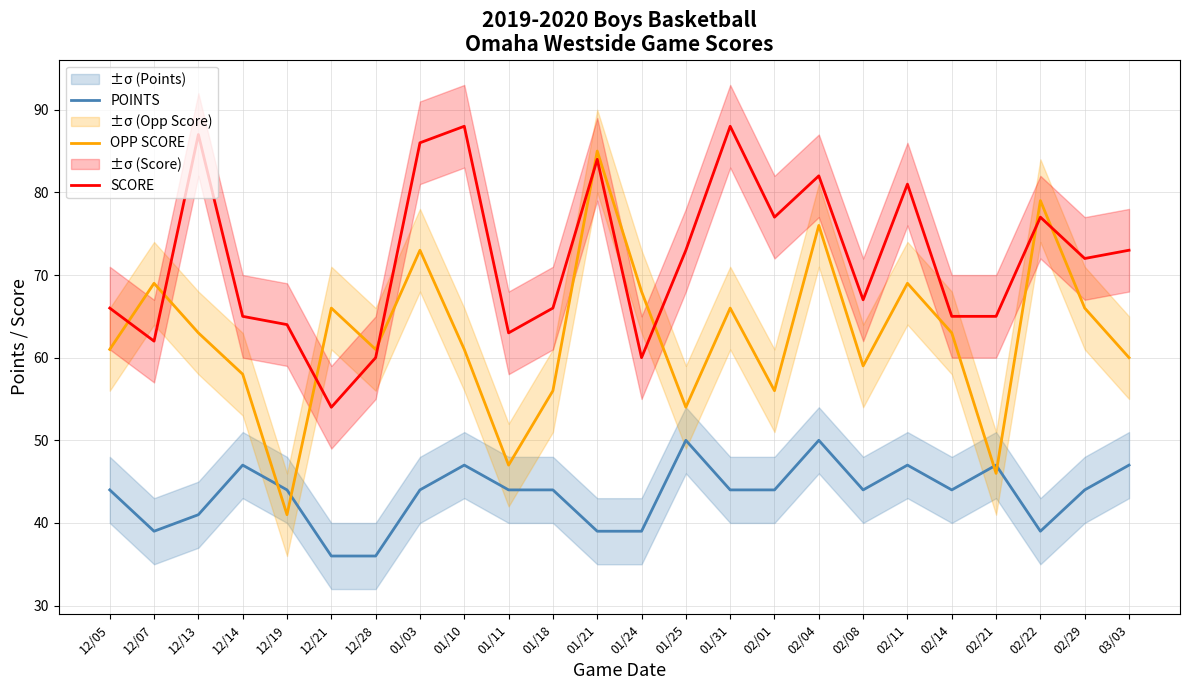

Rank the categories by OPP SCORE value from lowest to highest.

12/19, 02/21, 01/11, 01/25, 01/18, 02/01, 12/14, 02/08, 03/03, 12/05, 12/28, 01/10, 12/13, 02/14, 12/21, 01/31, 02/29, 01/24, 12/07, 02/11, 01/03, 02/04, 02/22, 01/21